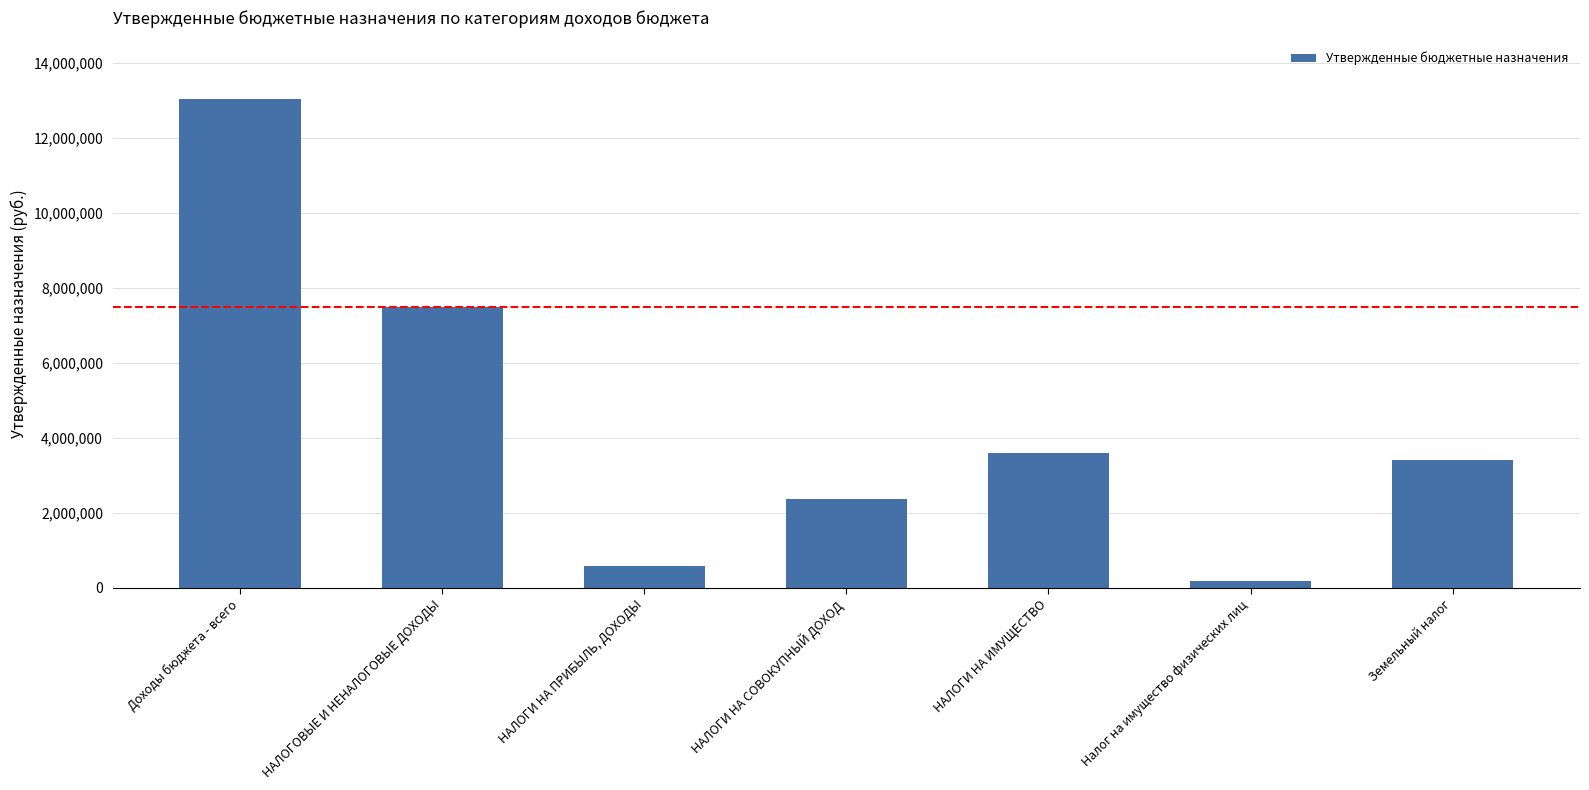

What is the label of the 5th bar from the right?

НАЛОГИ НА ПРИБЫЛЬ, ДОХОДЫ